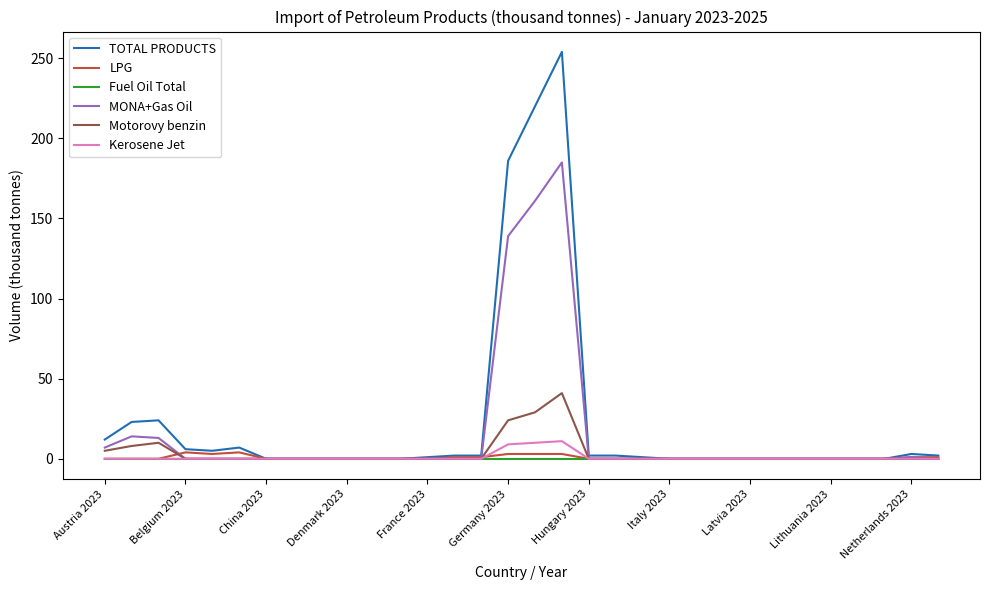

What is the highest value of the MONA+Gas Oil series?

185